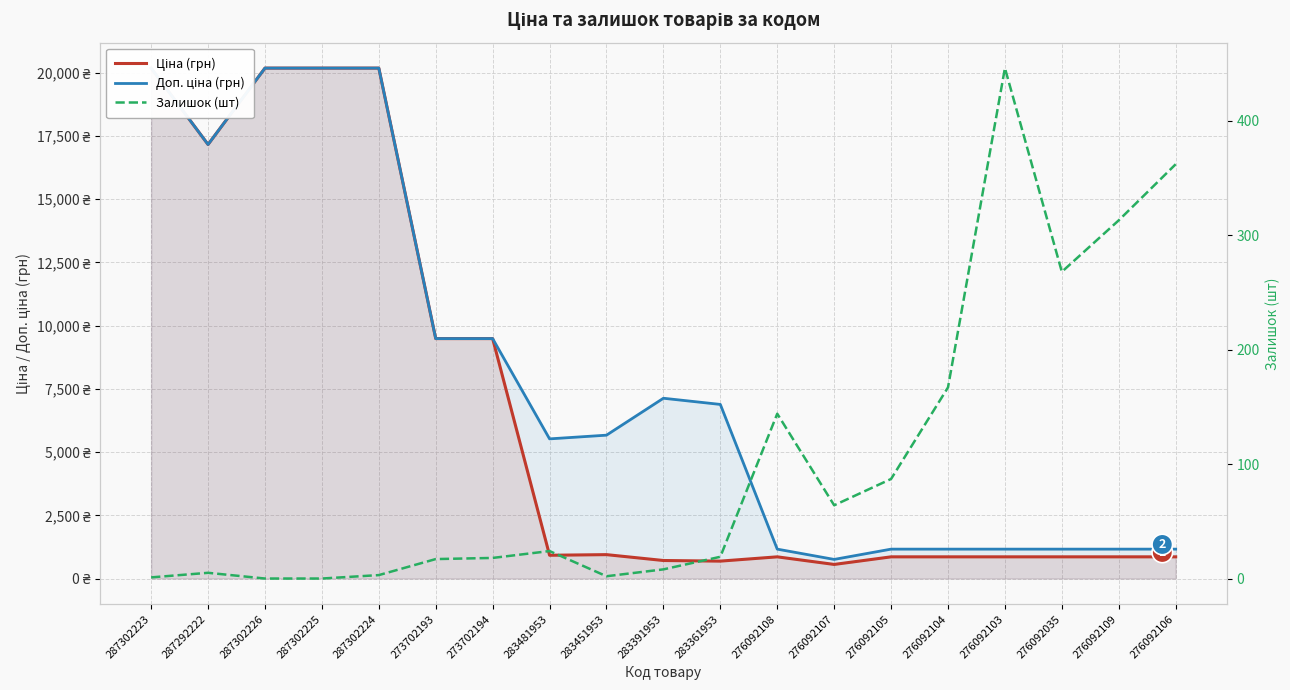

What is the label of the 2nd point from the left?

287292222